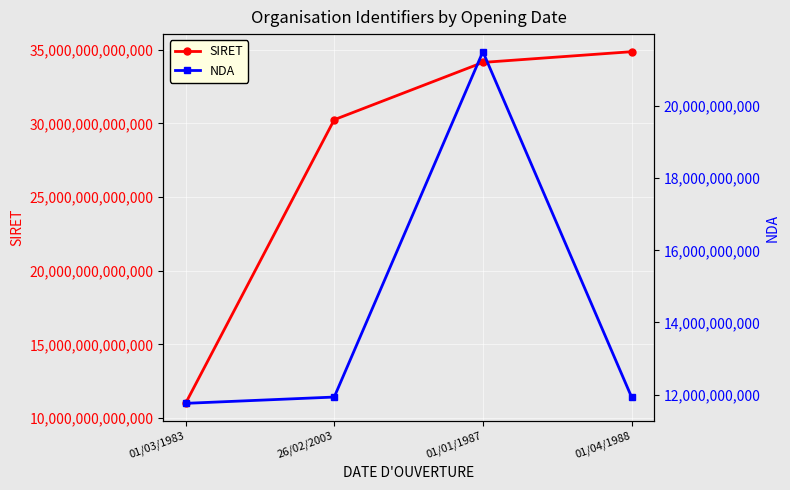

How many lines are shown in the chart?

2